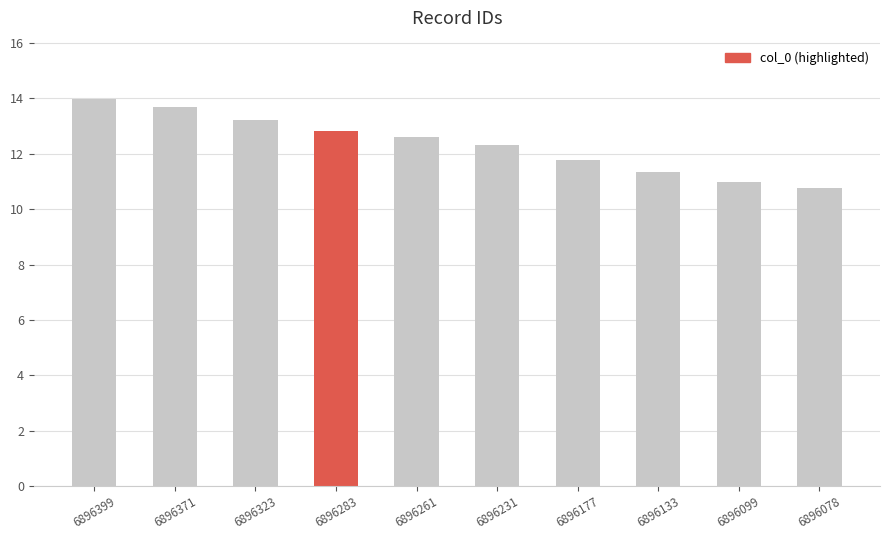

Approximately how many times larger is the value at 6896177 compared to 6896261?

0.9